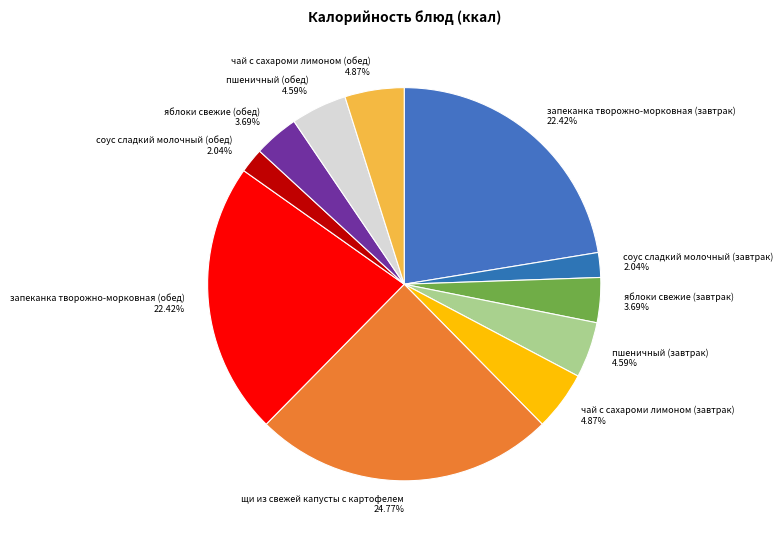

How many slices are in this pie chart?

11